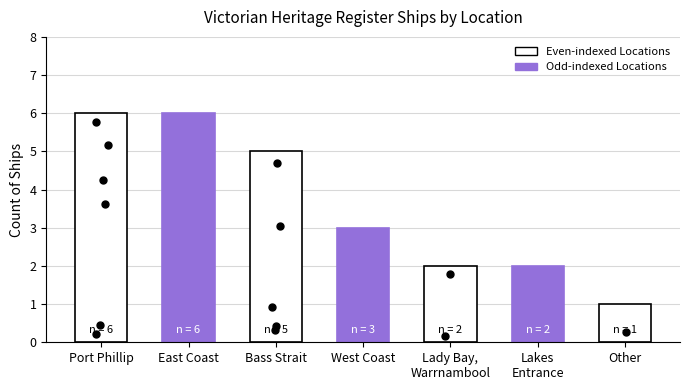

Reading right to left, extract all data points from this chart.

Other=1	Lakes
Entrance=2	Lady Bay,
Warrnambool=2	West Coast=3	Bass Strait=5	East Coast=6	Port Phillip=6